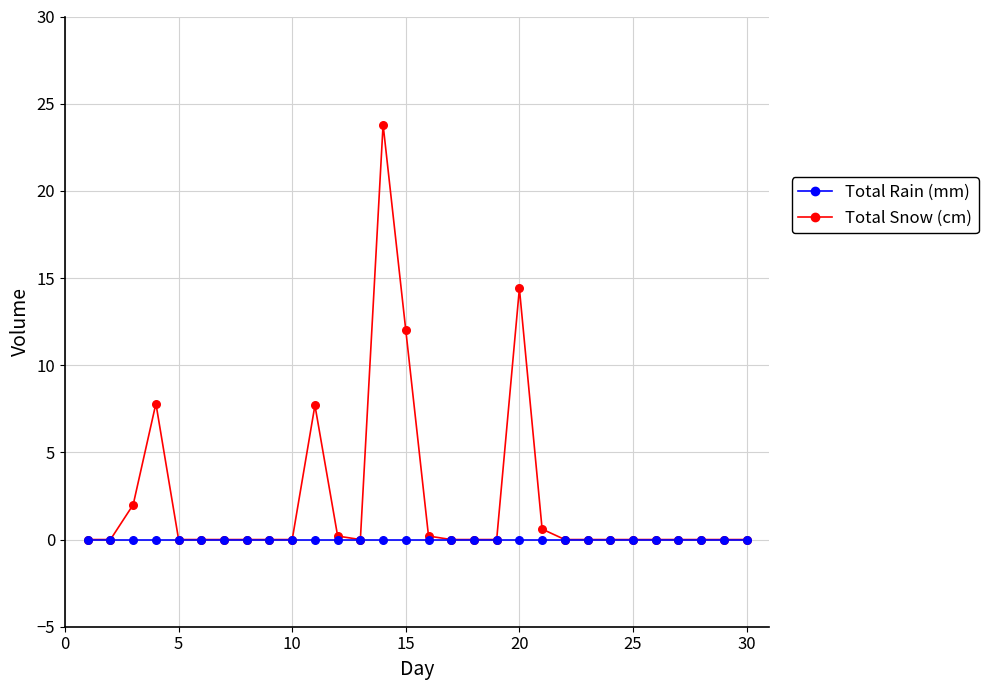

Which series has the largest total across all categories?

Total Rain (mm)